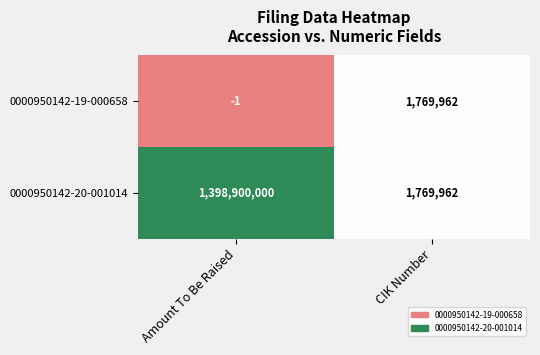

Which category has the highest value across all series?

Amount To Be Raised